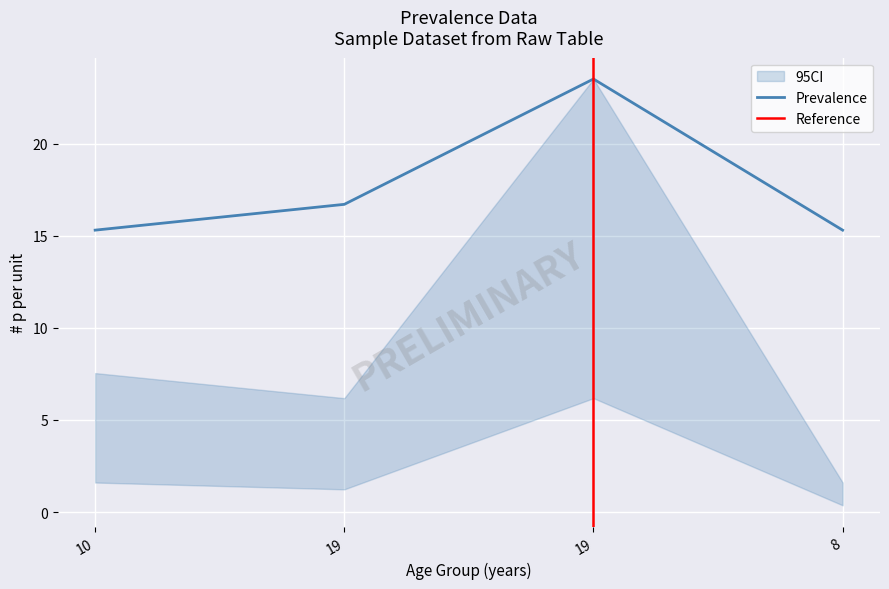

What is the greatest value displayed?

23.5